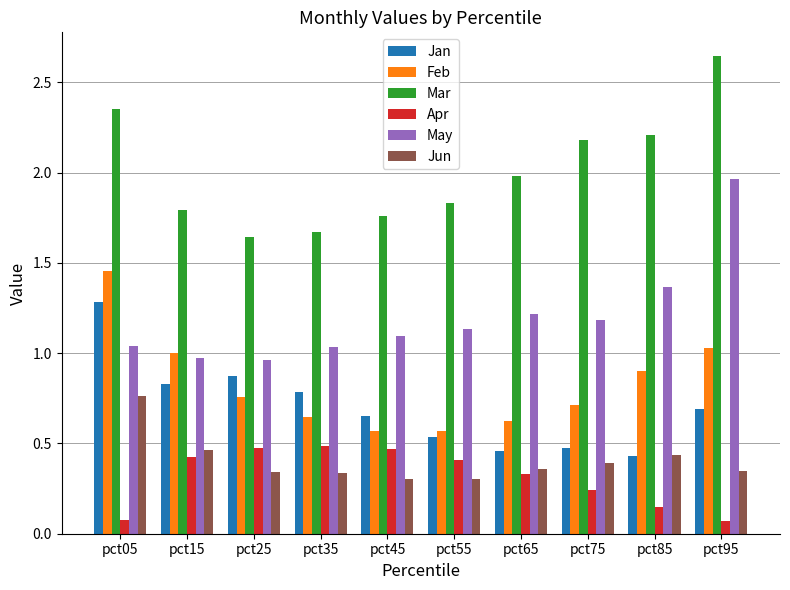

What is the sum of all Mar values?

20.1